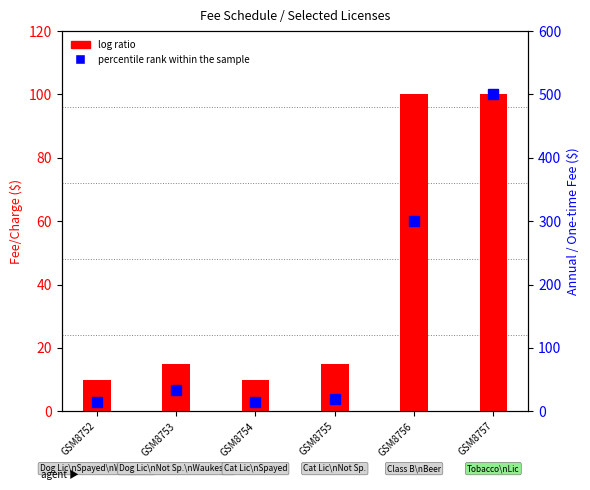

Reading left to right, list all the values displayed in this chart.

log ratio: 10	15	10	15	100	100
percentile rank within the sample: 14	33	15	20	300	500